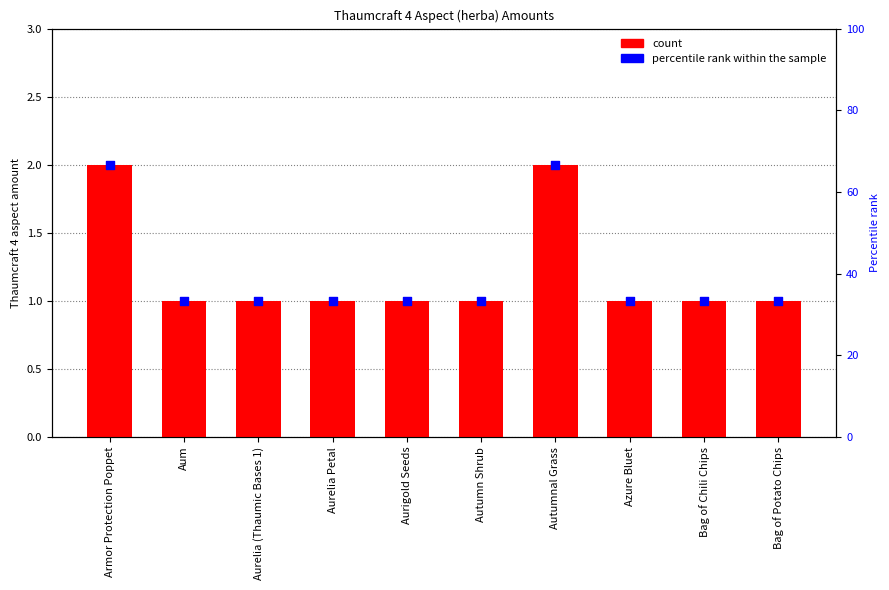

At how many categories does at least one series exceed 19?

10